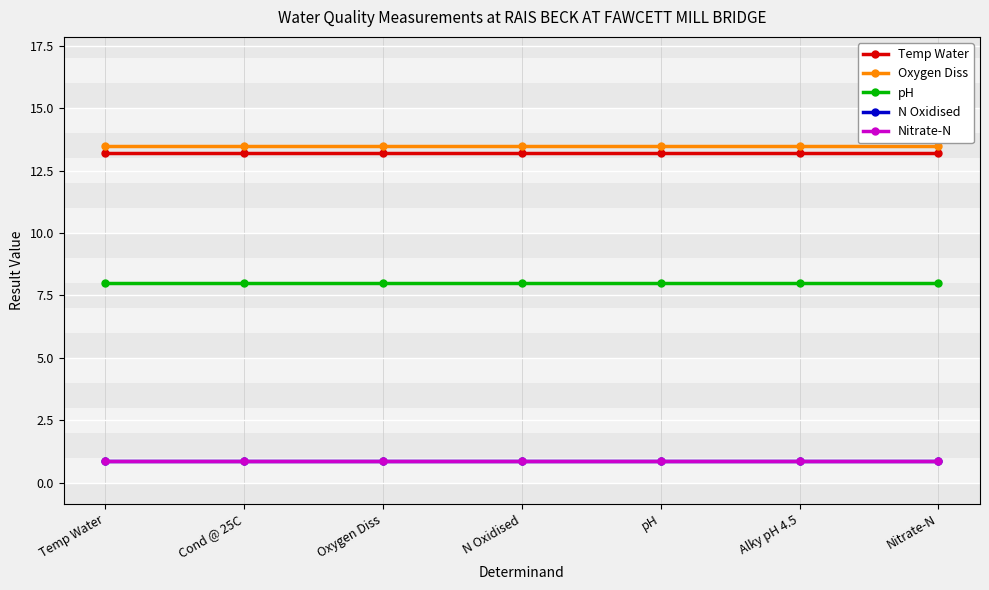

What is the value of the Nitrate-N point at the 7th from the left?

0.9